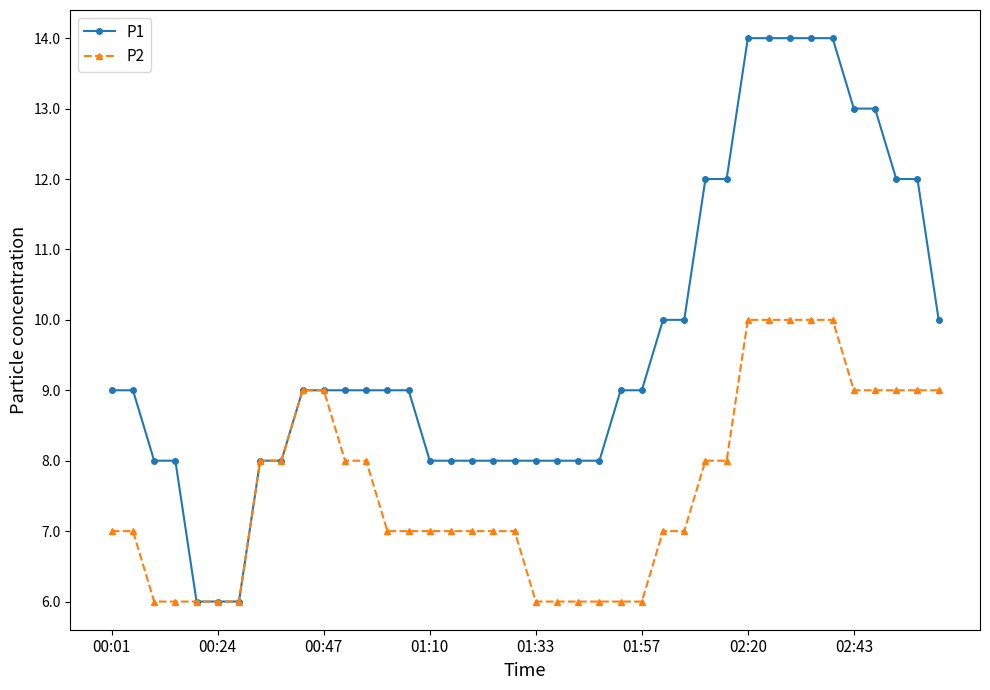

What is the maximum value shown in the chart?

14